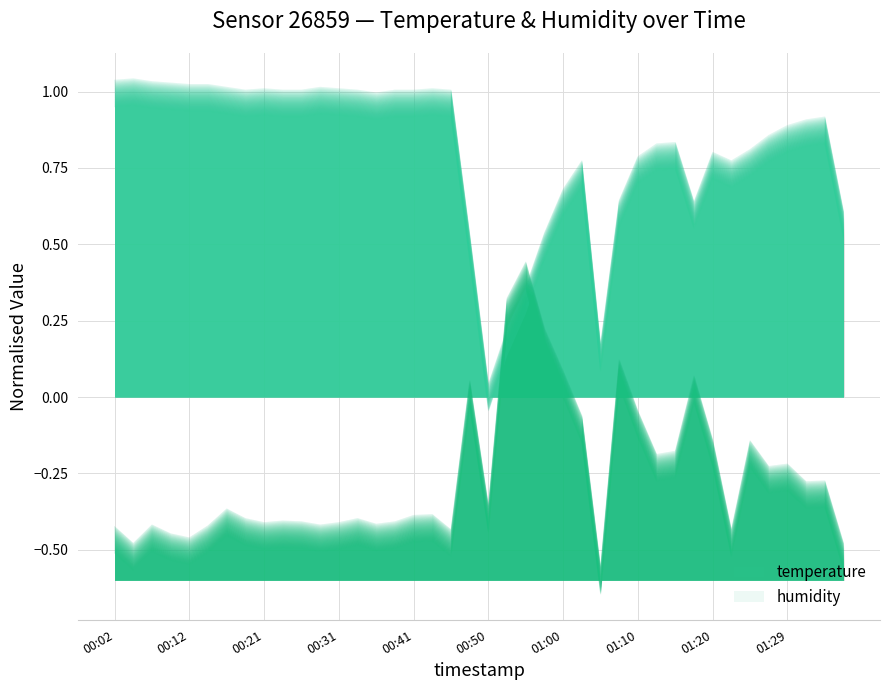

Which series has the widest spread of values?

temperature